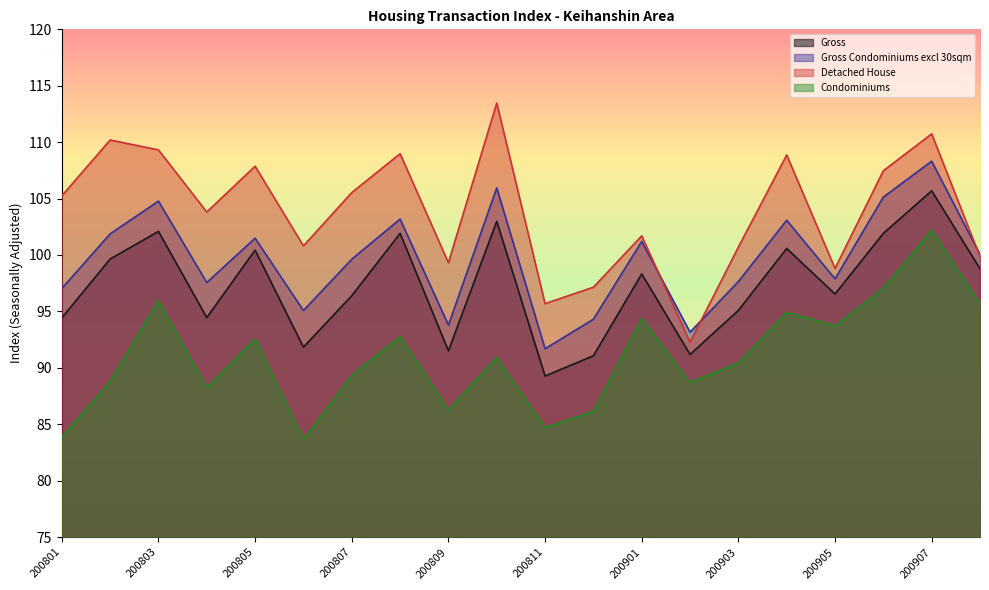

True or false: Gross and Detached House cross at least once.

False